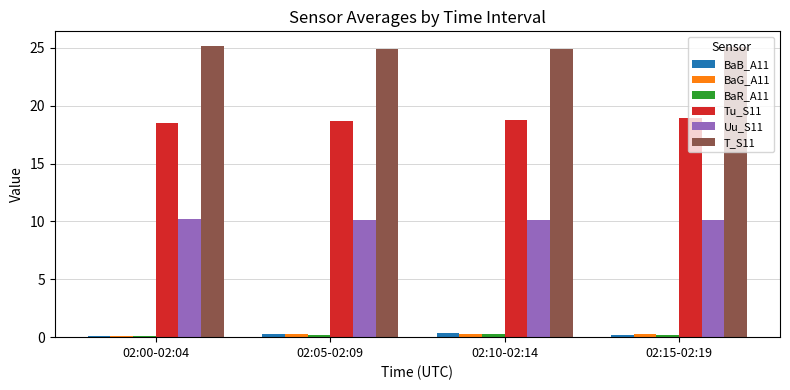

What is the greatest value displayed?

25.2